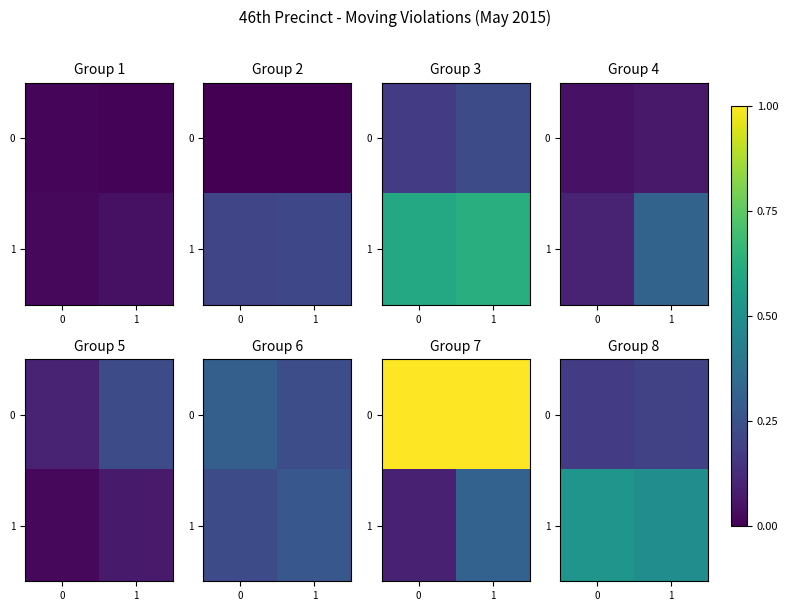

Count the 1 values in the range 0 to 1.

2